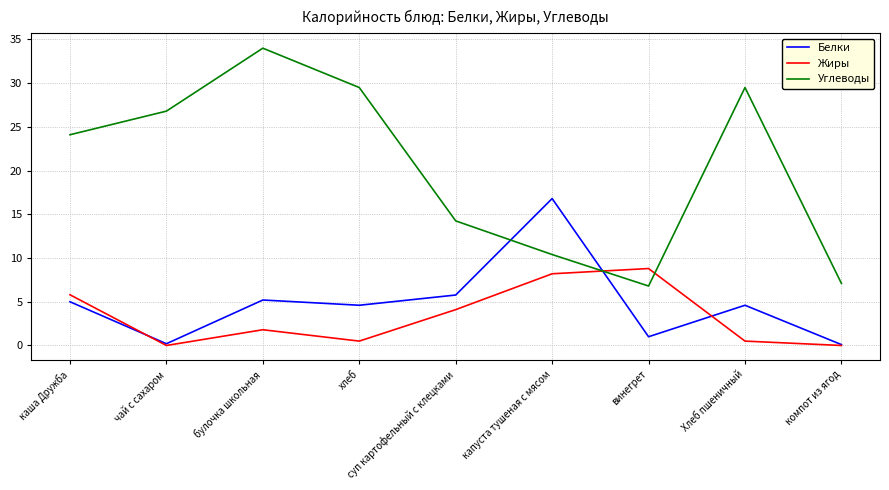

What is the highest value of the Углеводы series?

34.0